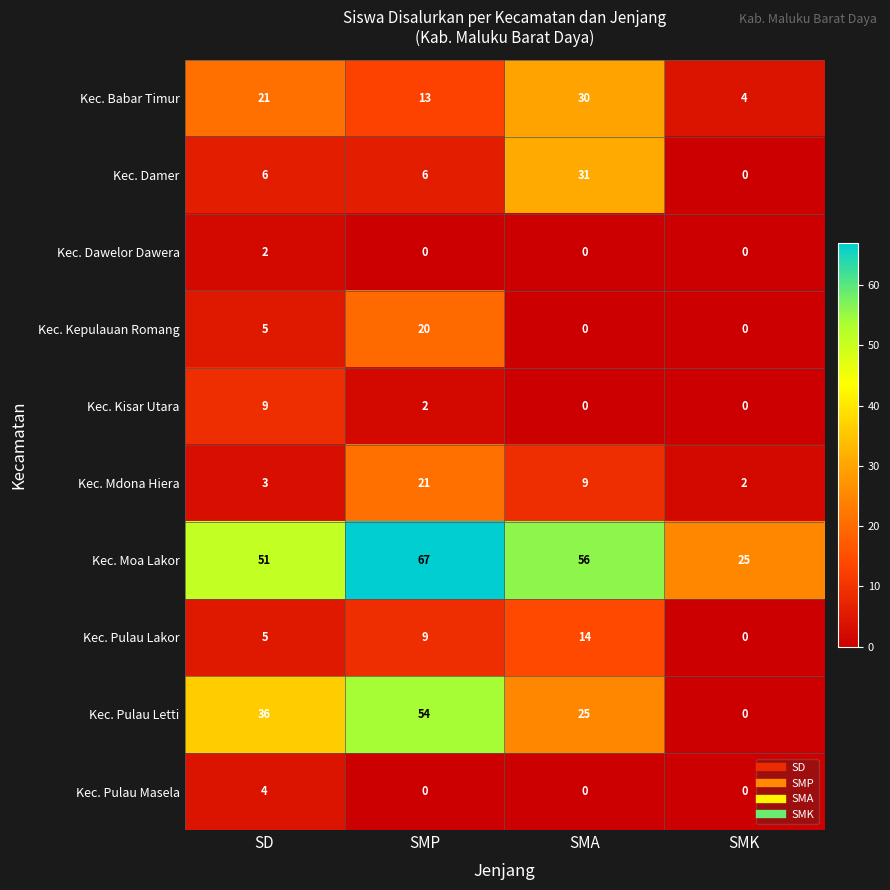

What is the difference between the Kec. Damer values at SD and SMA?

25